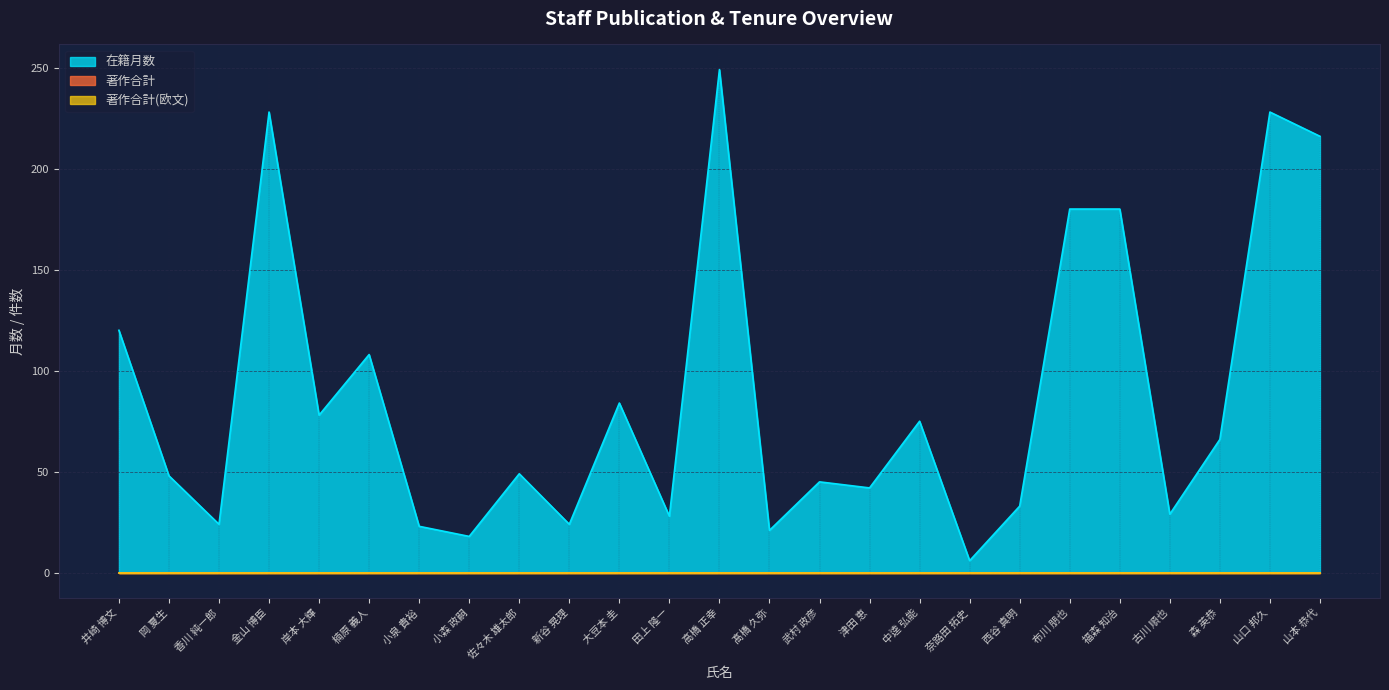

At which label is 著作合計 closest to 0?

井崎 博文